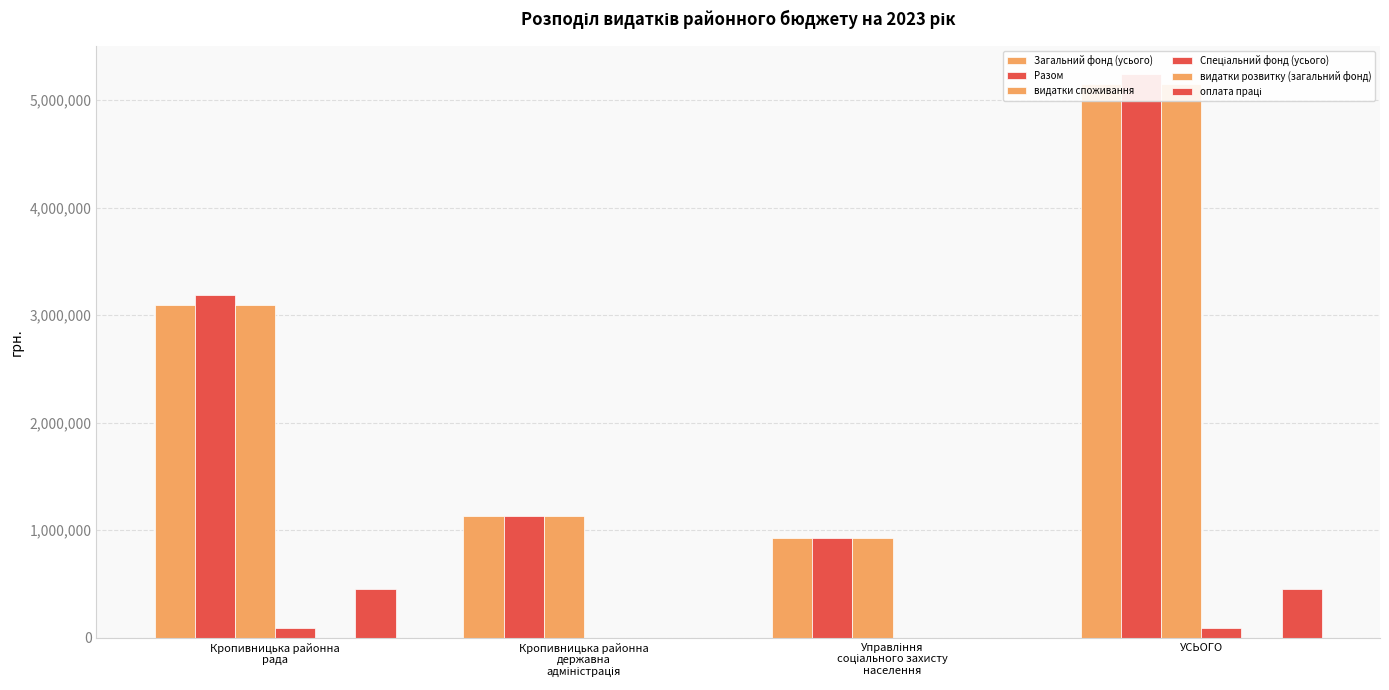

Where does the Спеціальний фонд (усього) series first go above 88592?

Кропивницька районна
рада